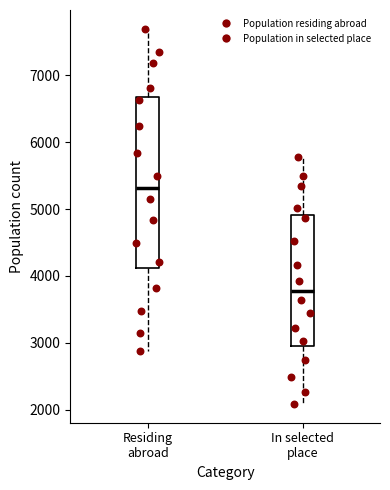

Which box's median line is the lowest?

In selected place